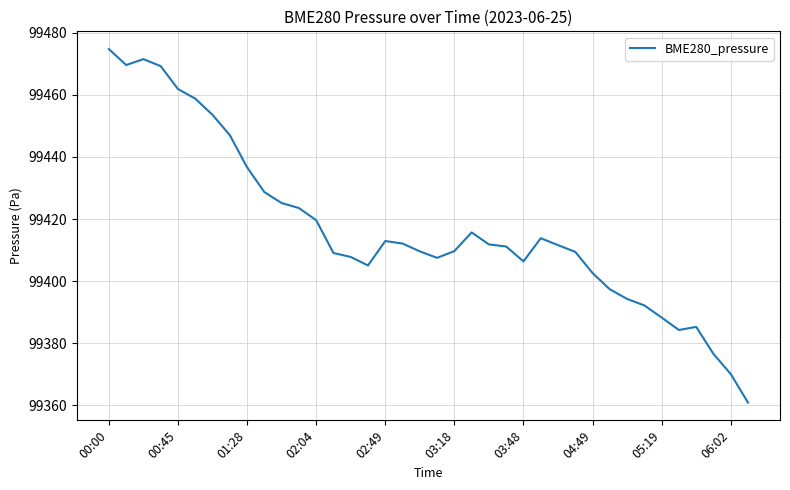

What is the smallest value displayed?

99360.9